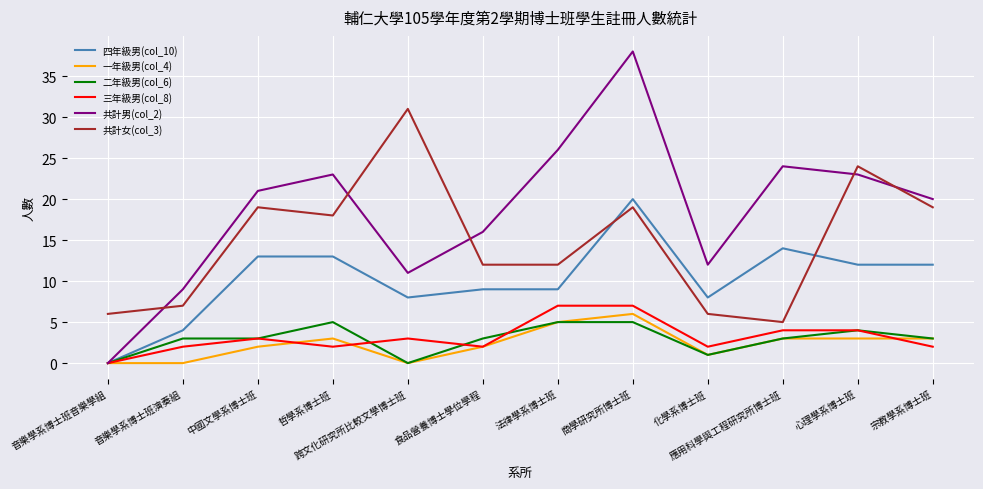

True or false: 共計男(col_2) has a value of 16 at 哲學系博士班.

False